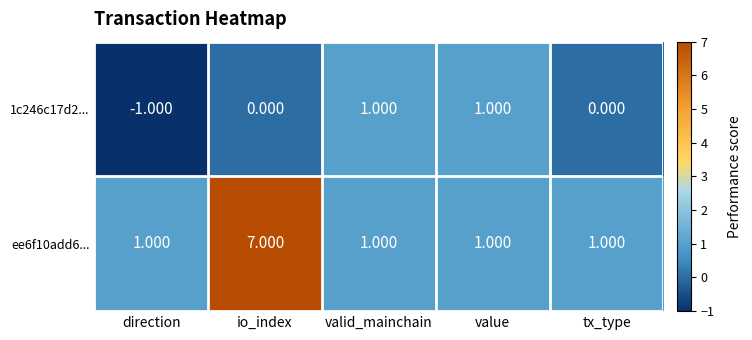

List the series in order of their overall mean, lowest first.

1c246c17d2..., ee6f10add6...